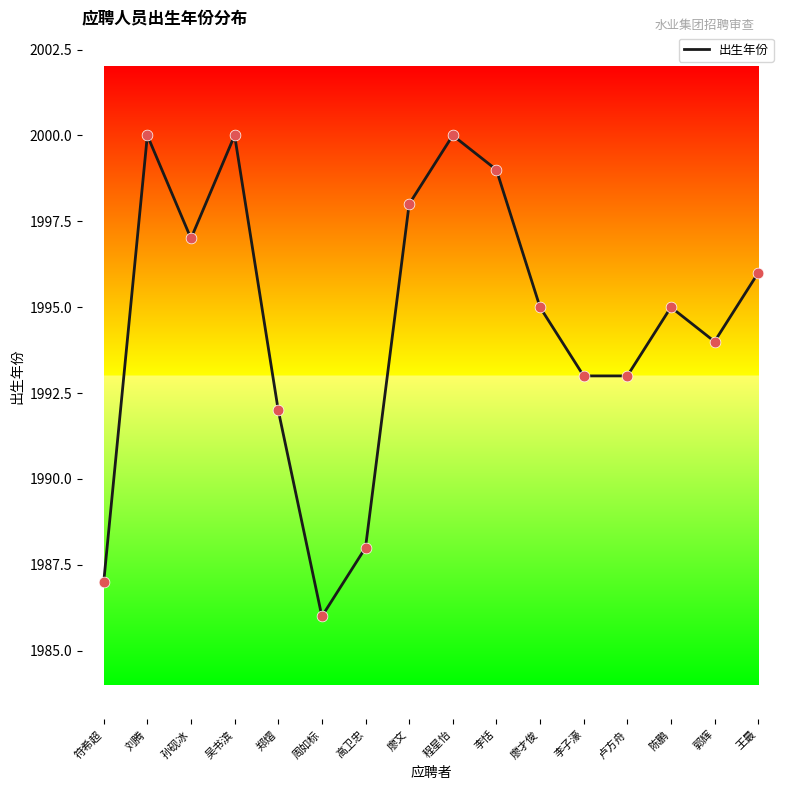

What is the ratio of the value at 孙砚冰 to the value at 王最?

1.0